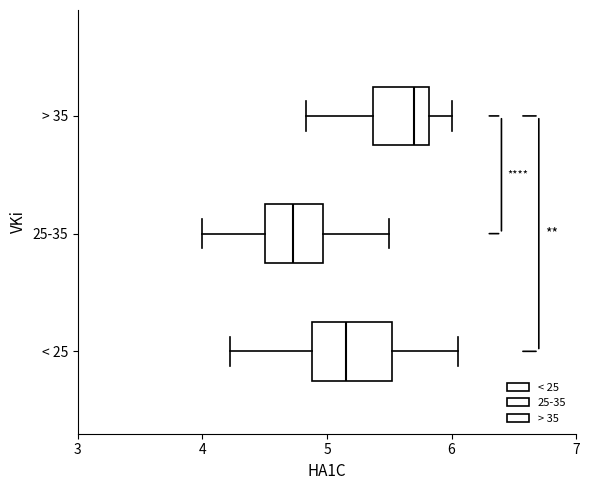

Reading bottom to top, read every box against the x-axis: the position of its median line, the range the box covers, and the ends of its whiskers. The values are not printed on the chart, so give them approximately, as read against the axis.

< 25: median 5.2, box 4.9 to 5.5, whiskers 4.2 to 6.1
25-35: median 4.7, box 4.5 to 5.0, whiskers 4.0 to 5.5
> 35: median 5.7, box 5.4 to 5.8, whiskers 4.8 to 6.0